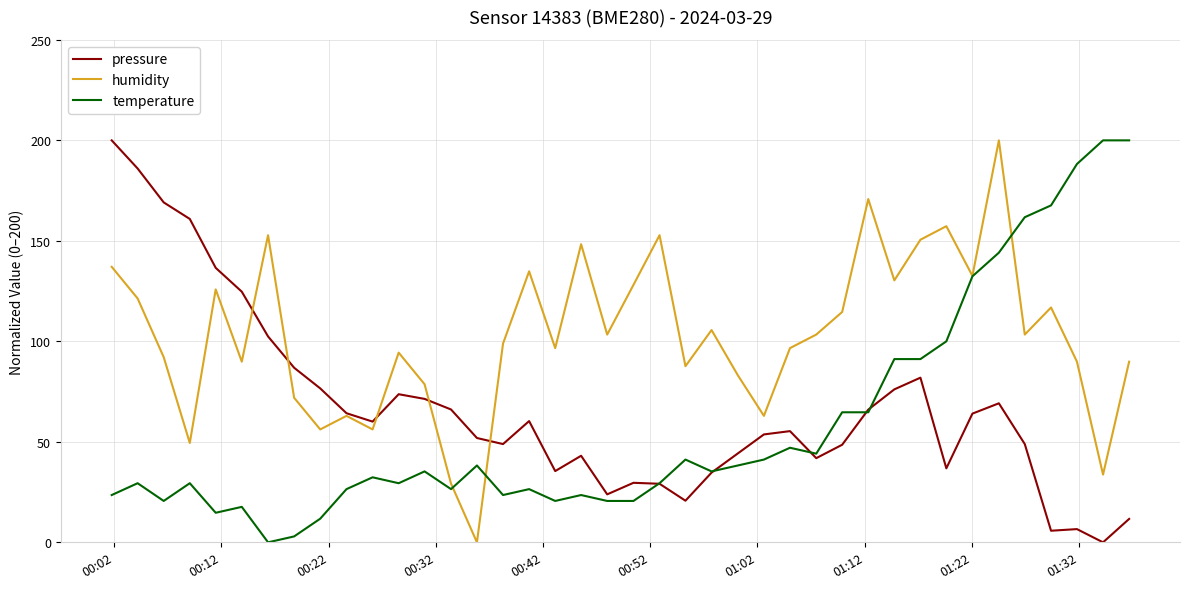

What is the sum of all temperature values?

2355.9